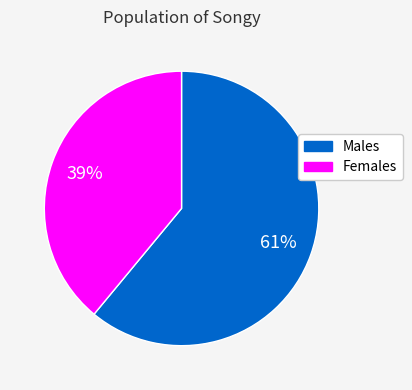

To the nearest percent, what portion does Females represent?

39%